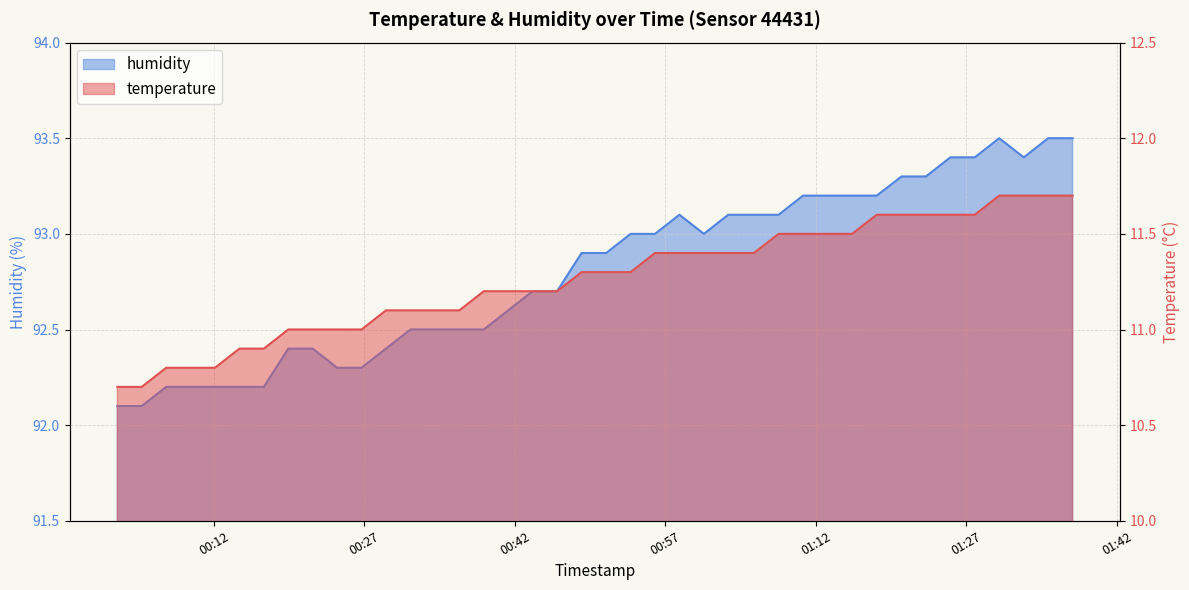

What position from the left is 2023-04-06T01:00:50?

25